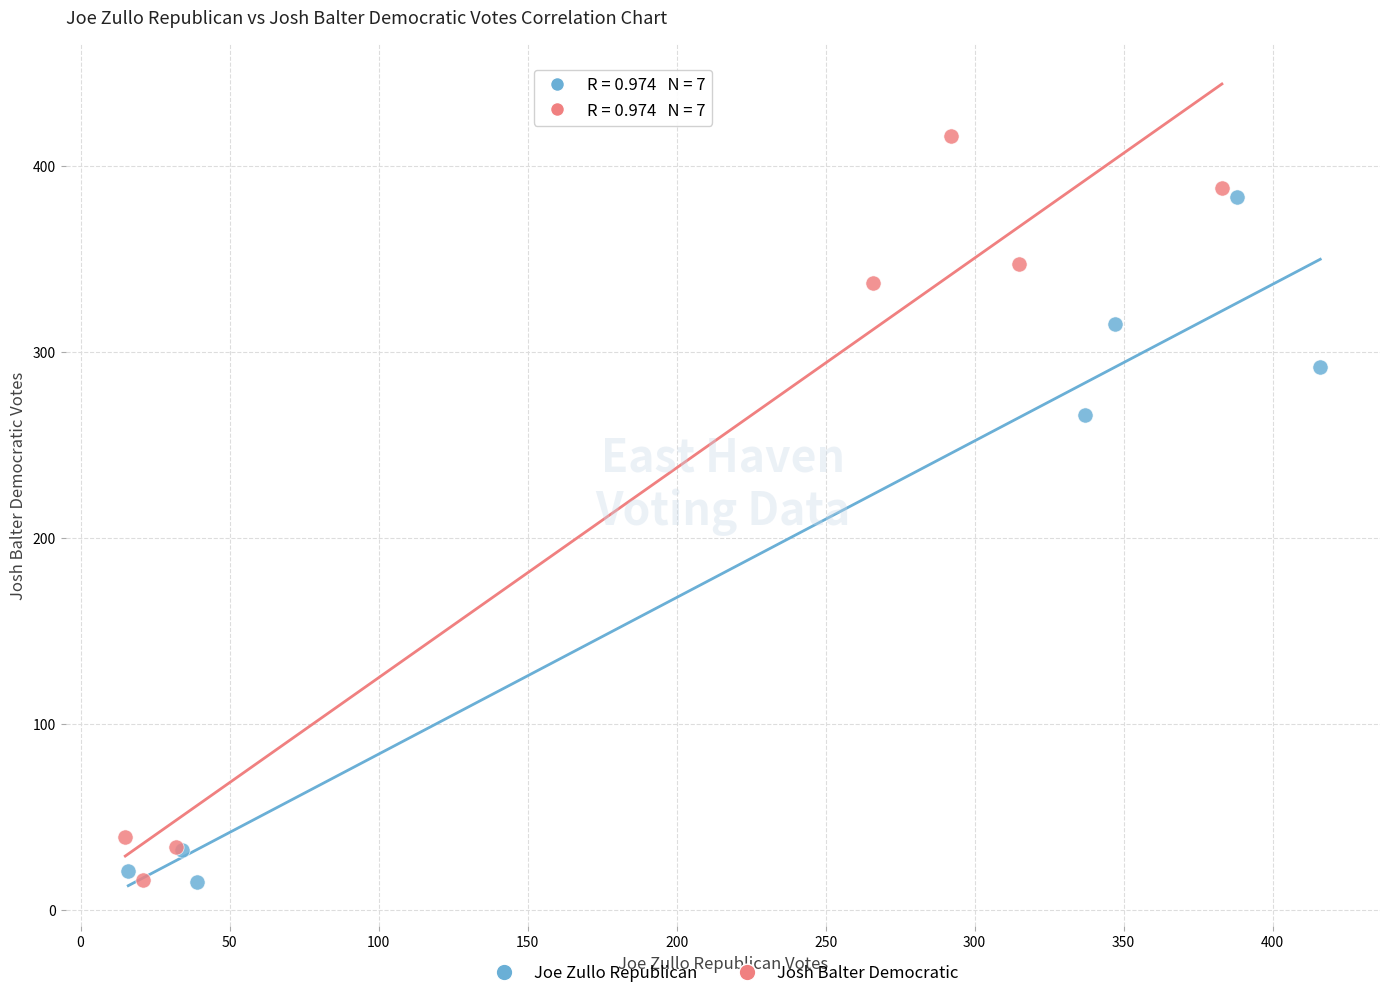

Which series contains the highest Y value?

Josh Balter Democratic